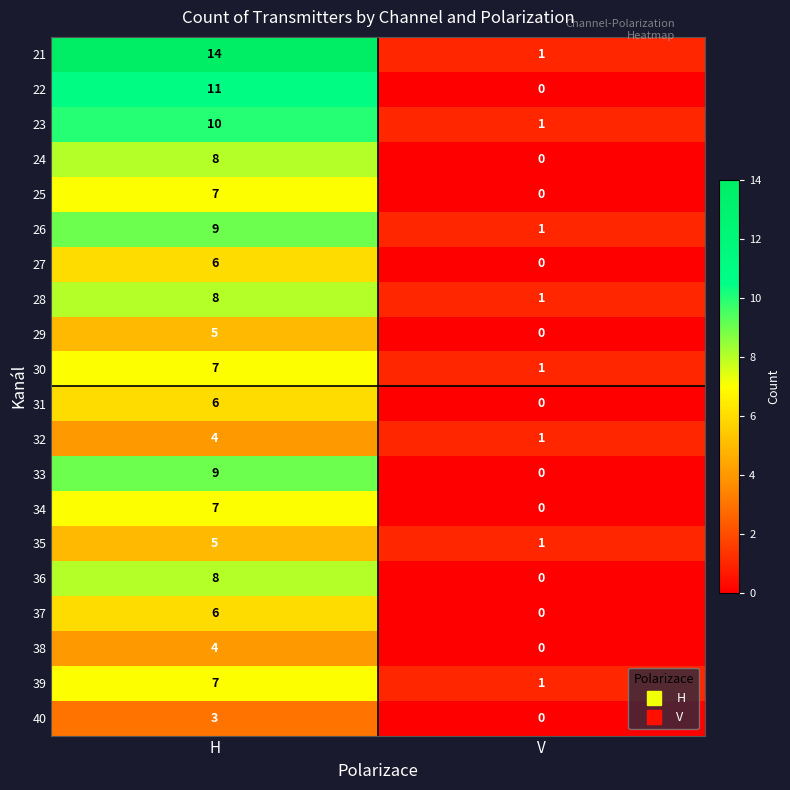

What is the difference between the 32 values at H and V?

3